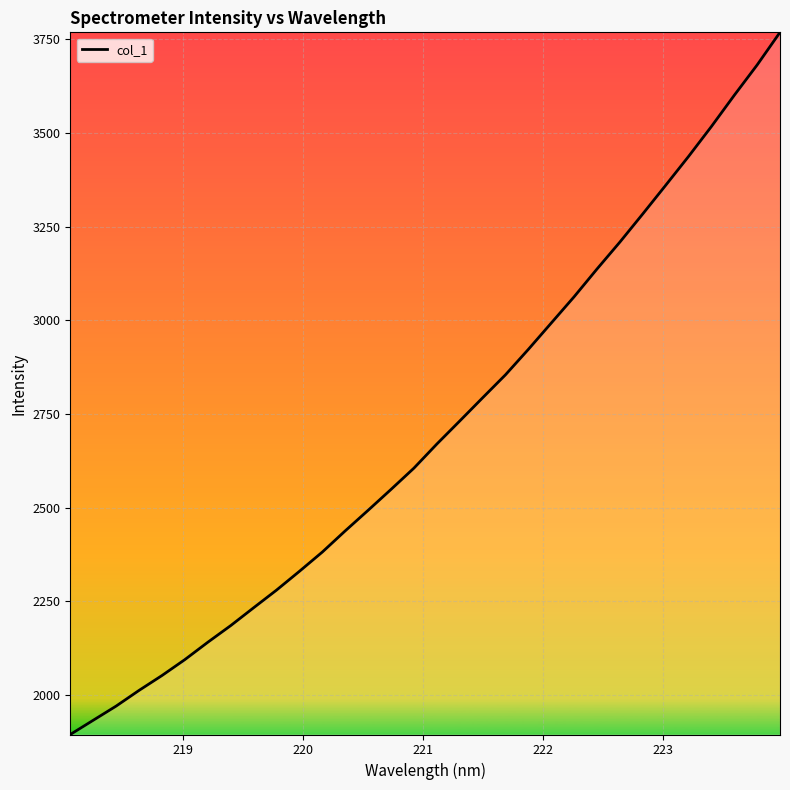

What is the maximum value shown in the chart?

3768.1